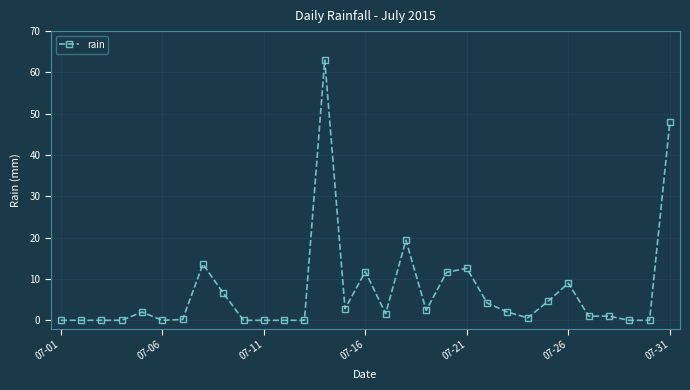

What is the greatest value displayed?

63.0